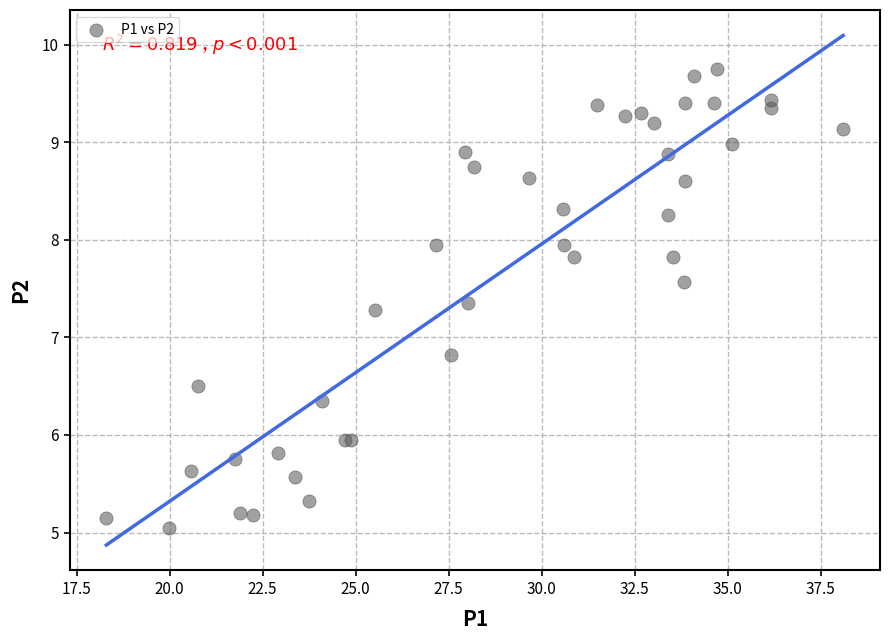

What Y value in the scatter plot is closest to 7?

6.8